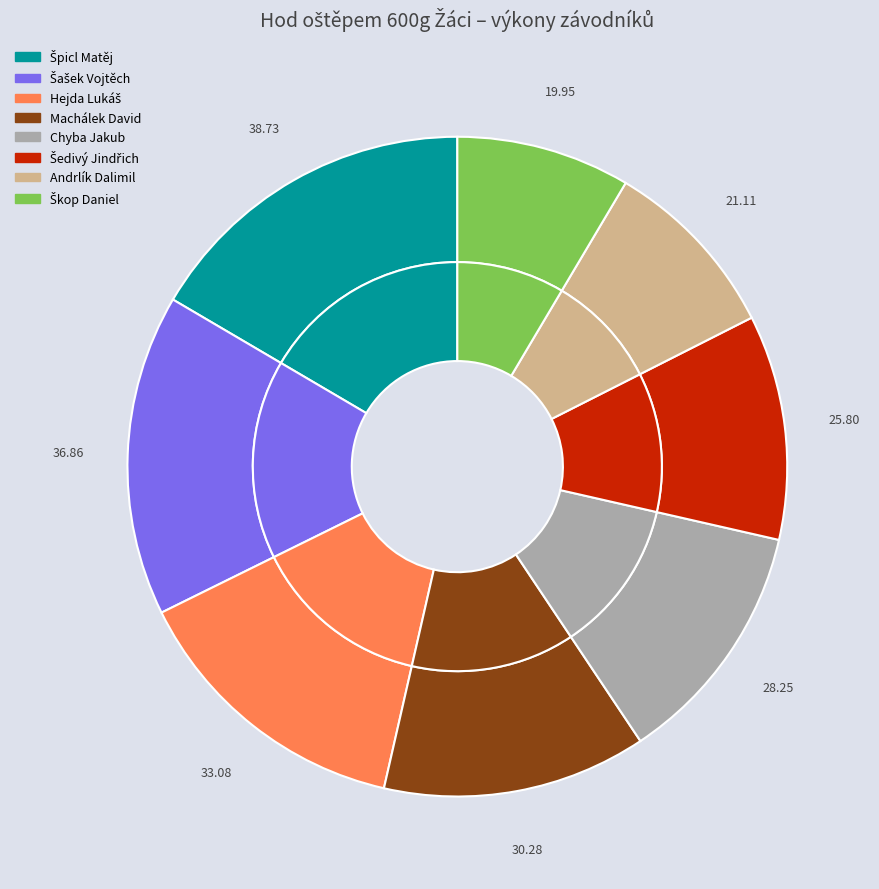

To the nearest percent, what percentage of the pie is Chyba Jakub?

12%